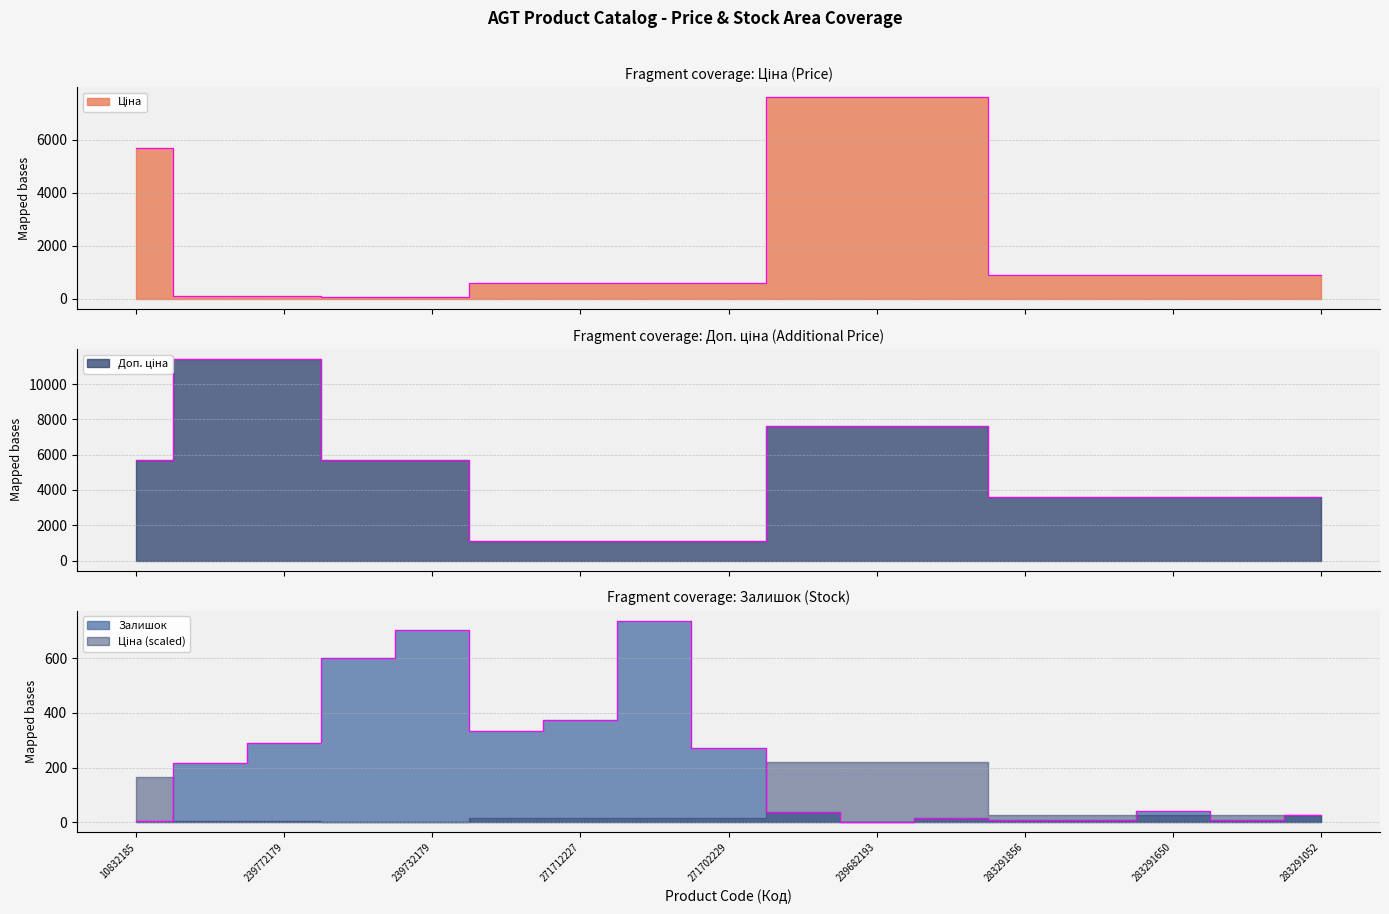

At which label does Ціна first exceed 895?

10832185